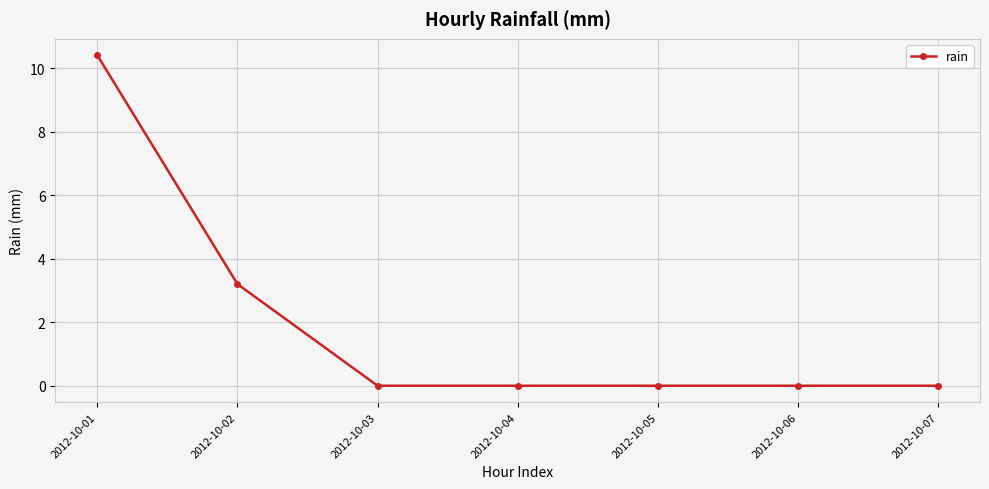

Where is the data nearest to the value 5?

2012-10-02